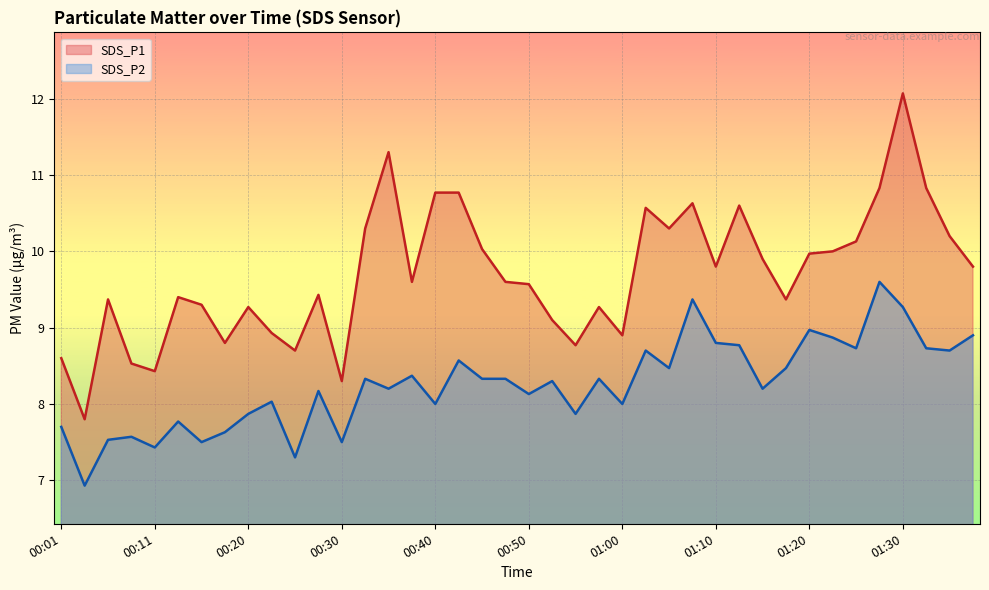

True or false: SDS_P2 and SDS_P1 intersect in this chart.

False